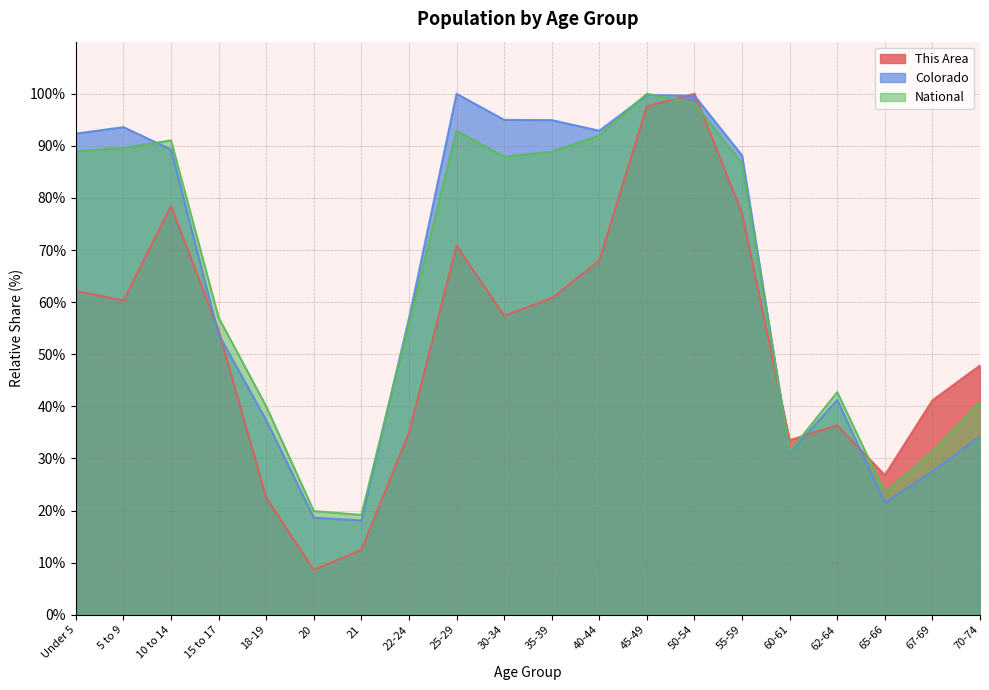

What is the spread (max minus min) of values at 60-61?

2.4